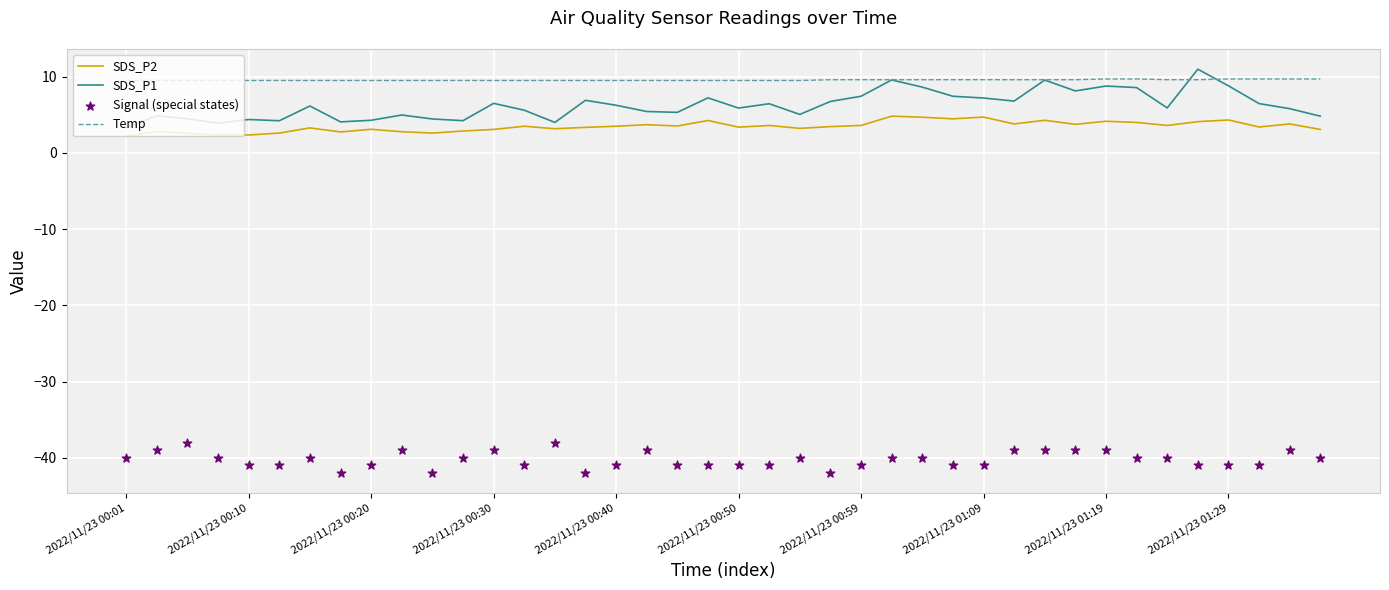

Is the value of Temp at 30 greater than the value of SDS_P2 at 14?

Yes